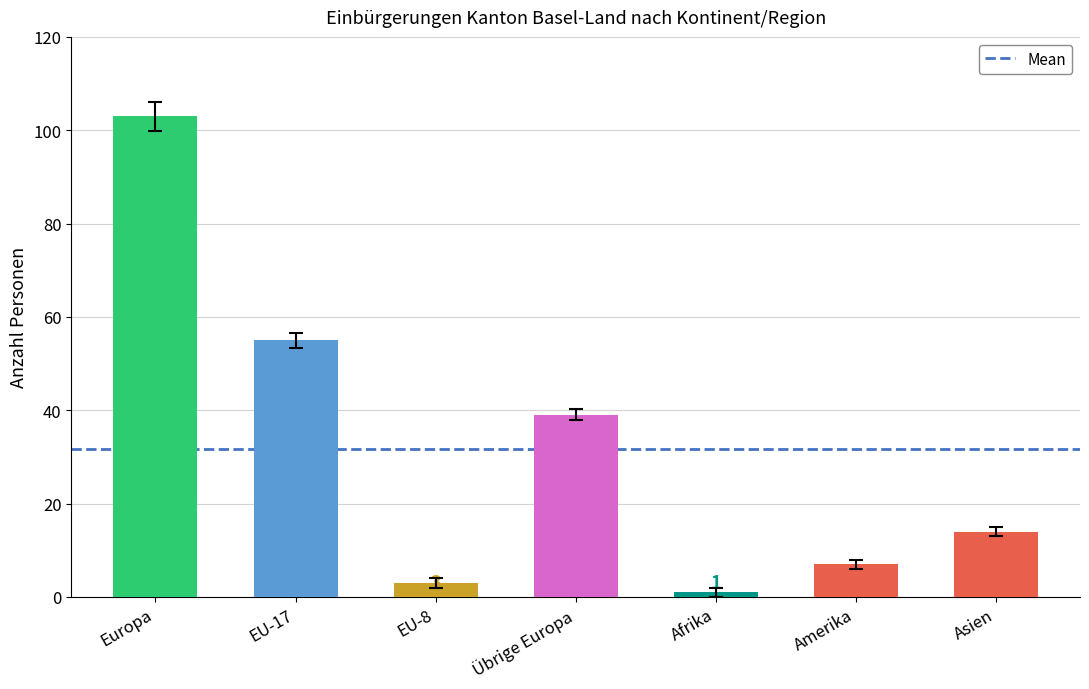

Rank the categories by Total Einbürgerungen value from lowest to highest.

Afrika, EU-8, Amerika, Asien, Übrige Europa, EU-17, Europa